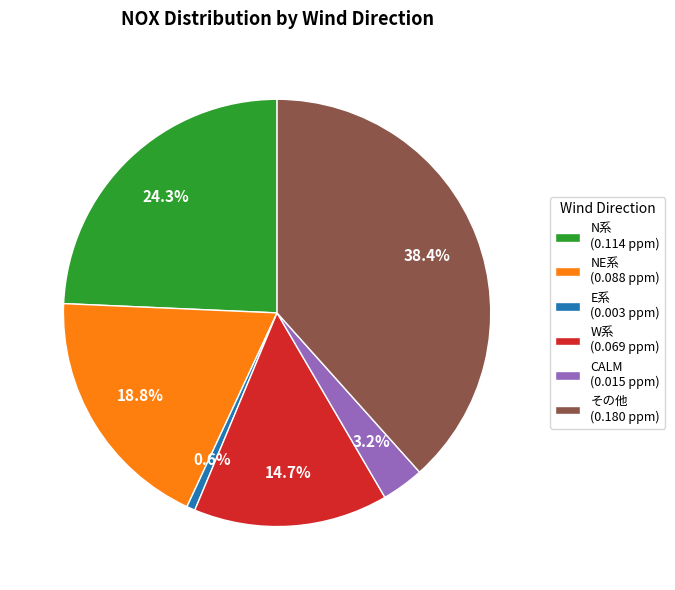

Does any single category account for the majority?

No